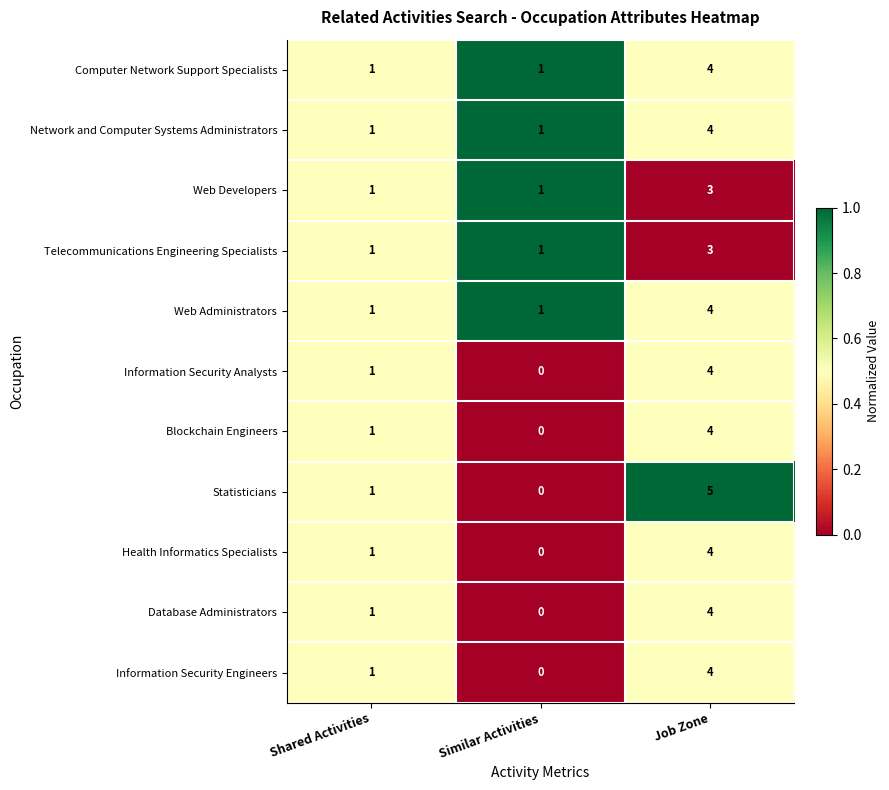

At how many categories does at least one series exceed 0?

3